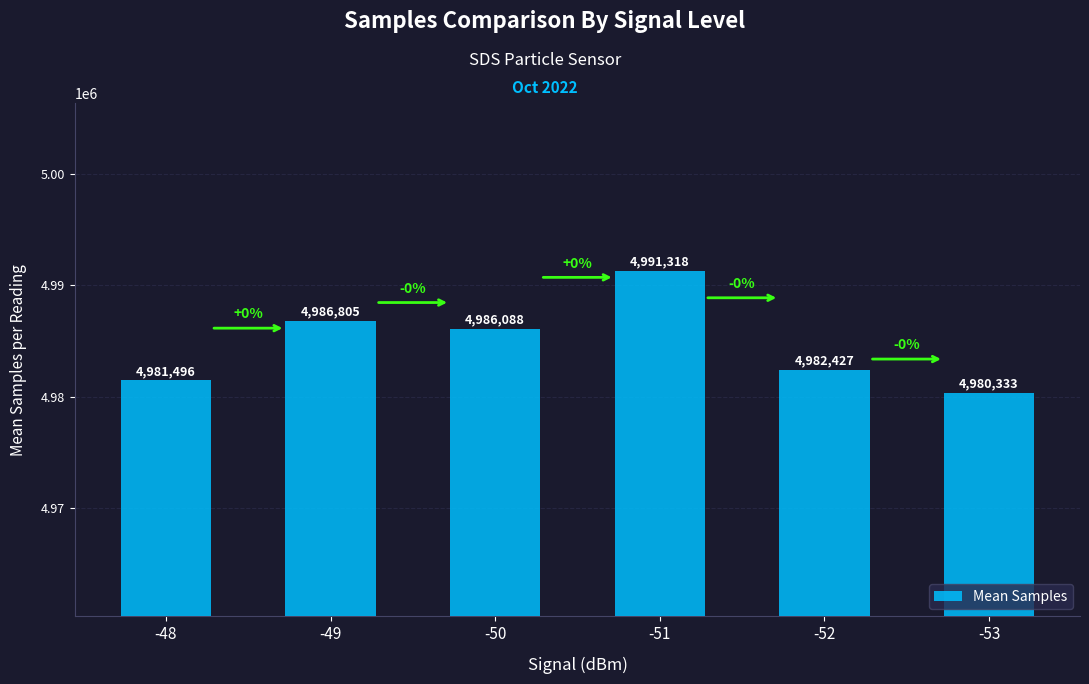

Reading left to right, list all the values displayed in this chart.

-48=4981496	-49=4986805	-50=4986088	-51=4991318	-52=4982427	-53=4980333